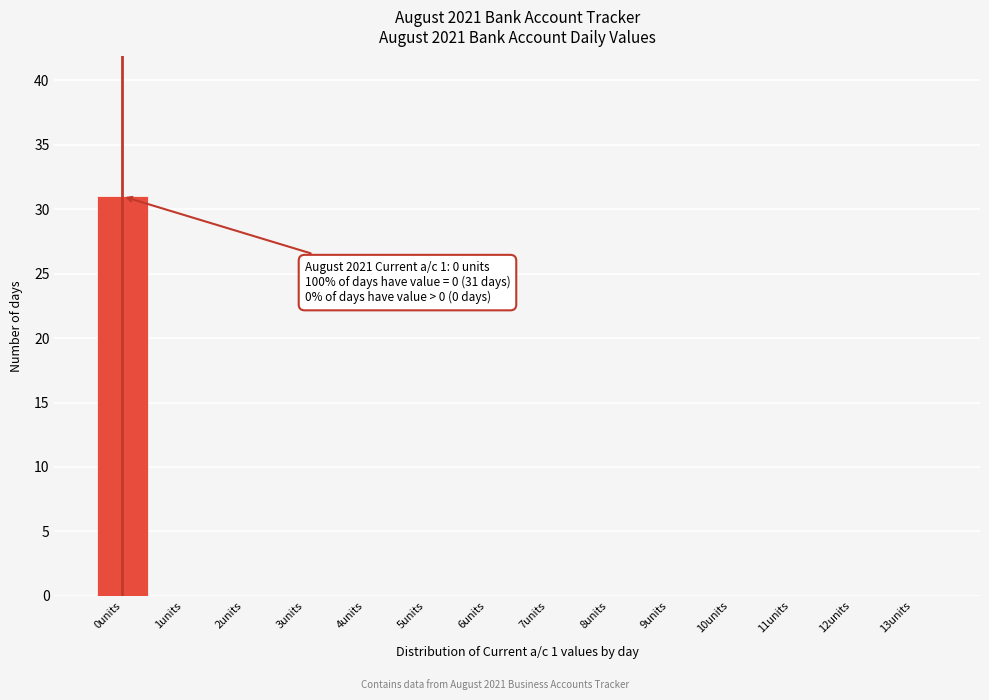

Reading right to left, list all the values displayed in this chart.

13units=0	12units=0	11units=0	10units=0	9units=0	8units=0	7units=0	6units=0	5units=0	4units=0	3units=0	2units=0	1units=0	0units=31